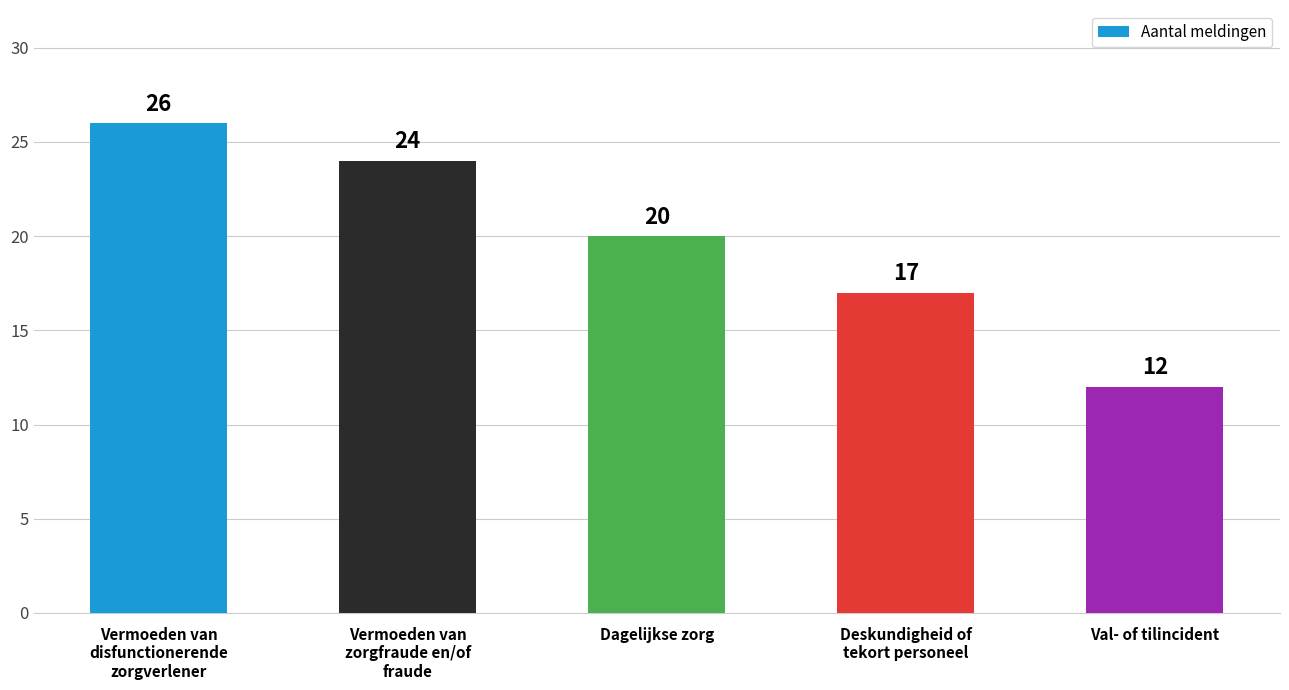

What is the sum of all values?

99